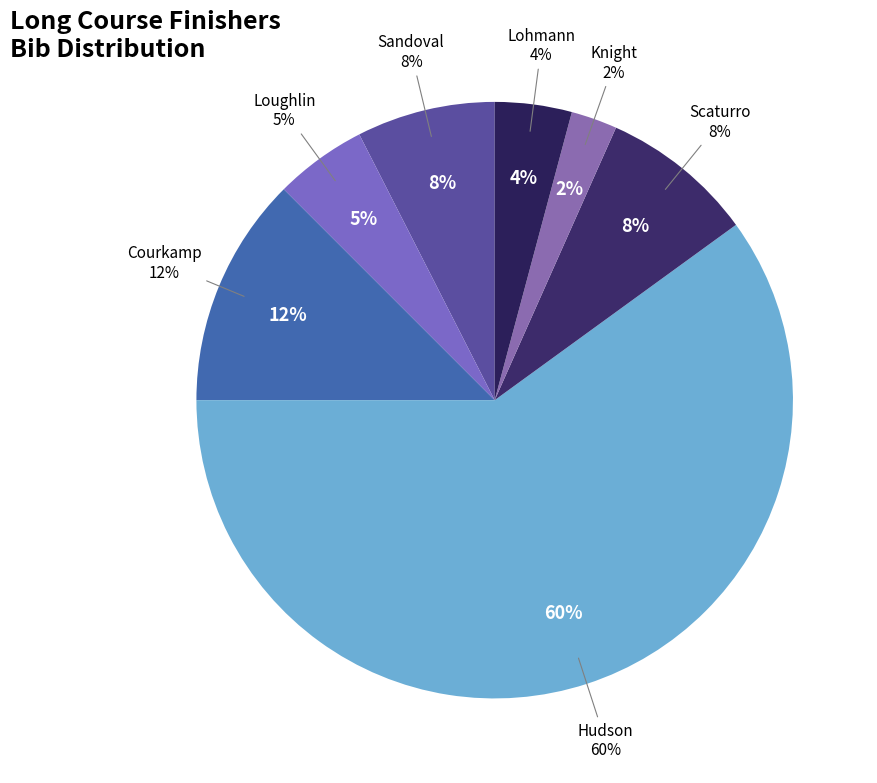

To the nearest percent, what is the difference between the Courkamp and Scaturro slice percentages?

4%